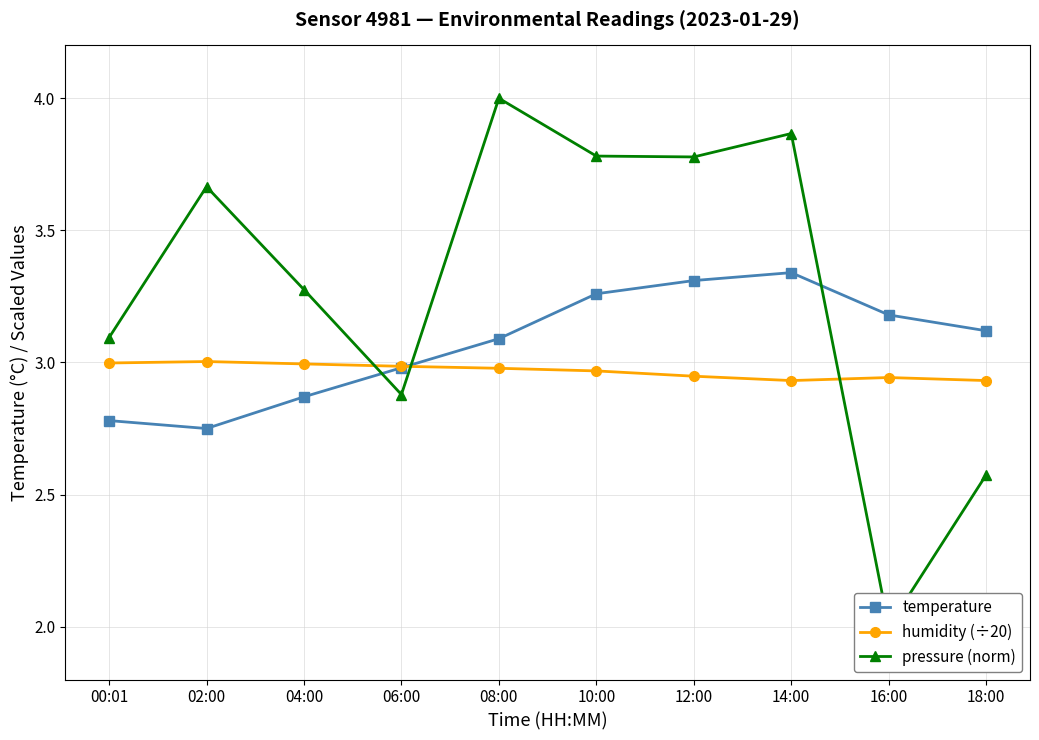

What is the sum of the temperature values at 14:00 and 10:00?

6.6